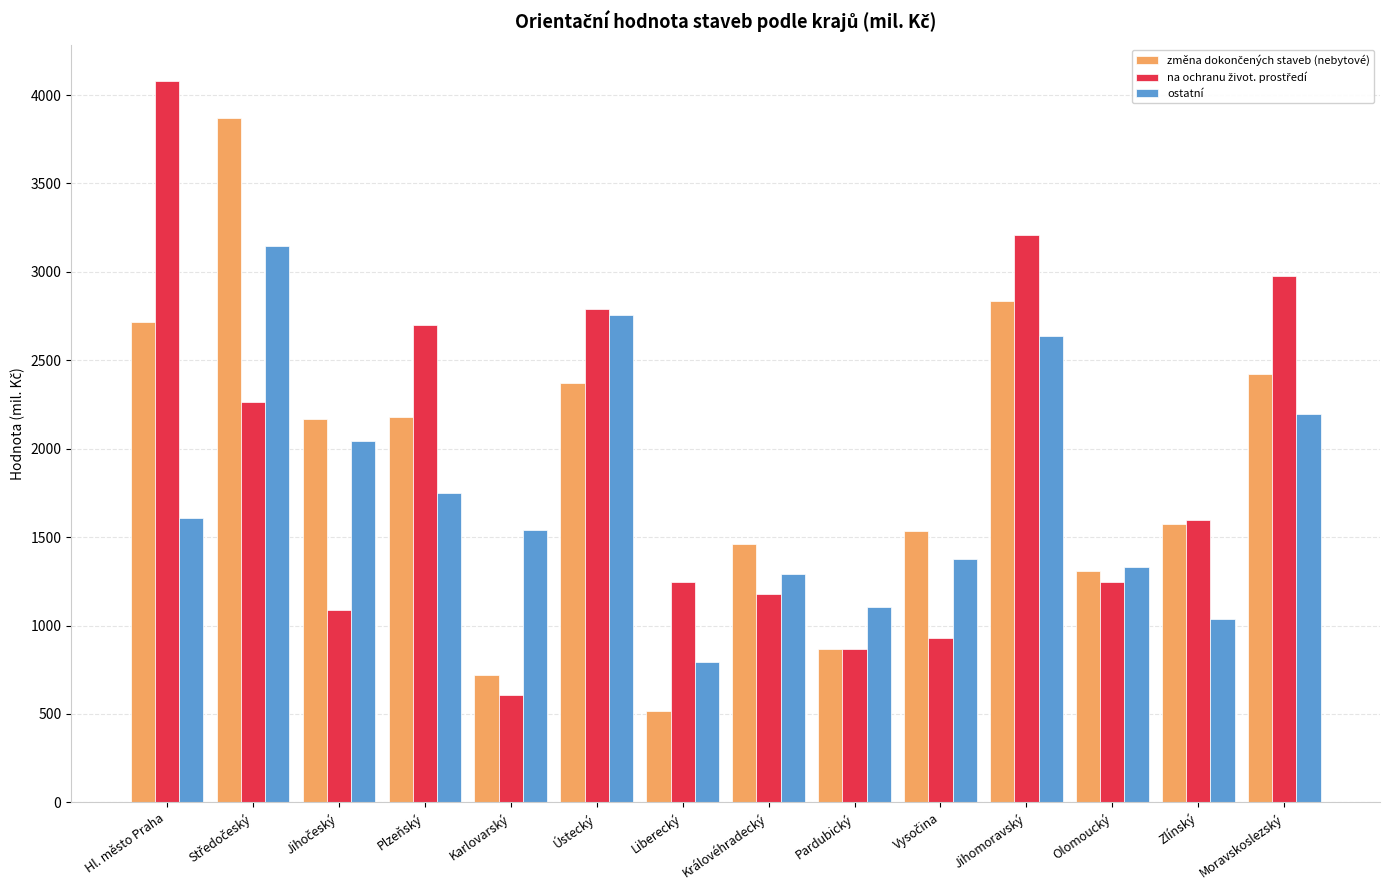

What is the total value across all series at Plzeňský?

6633